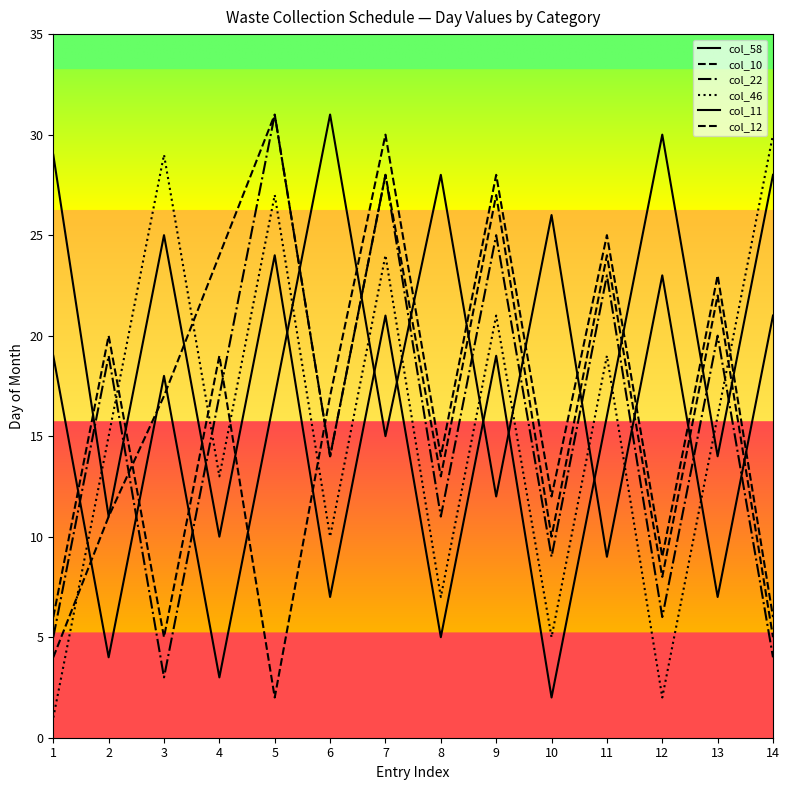

Does the chart have visible grid lines?

No